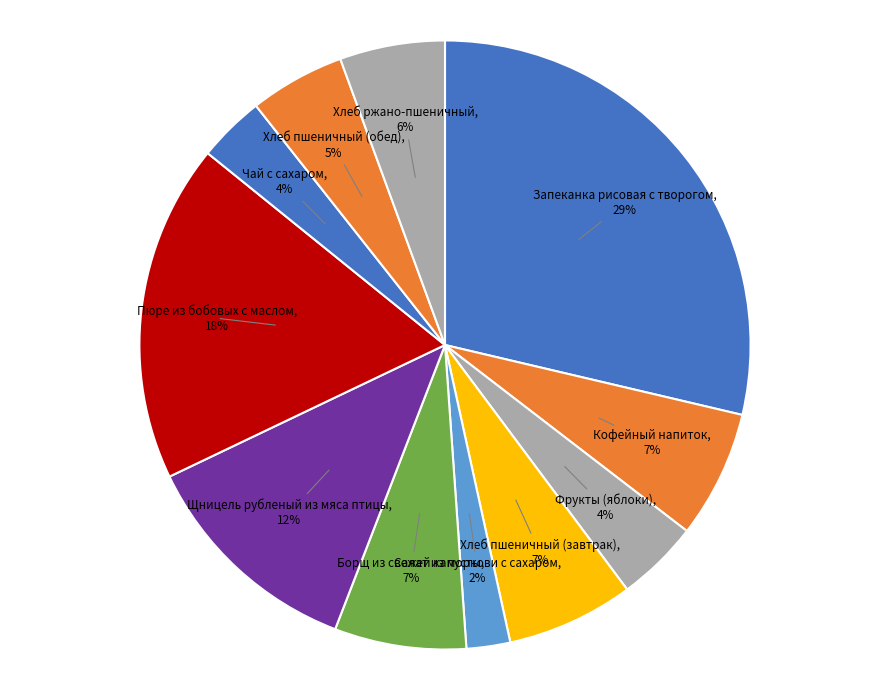

Do Фрукты (яблоки) and Салат из моркови с сахаром together represent more than half of the pie?

No